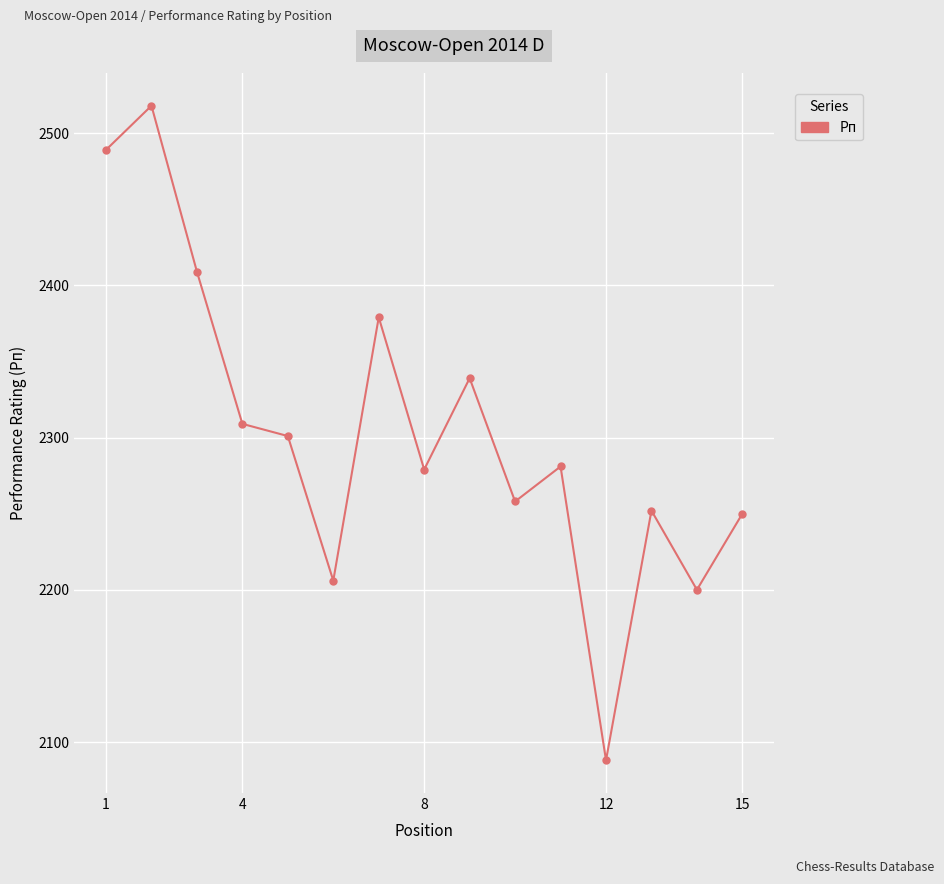

True or false: the data has more than 0 interior local peaks.

True